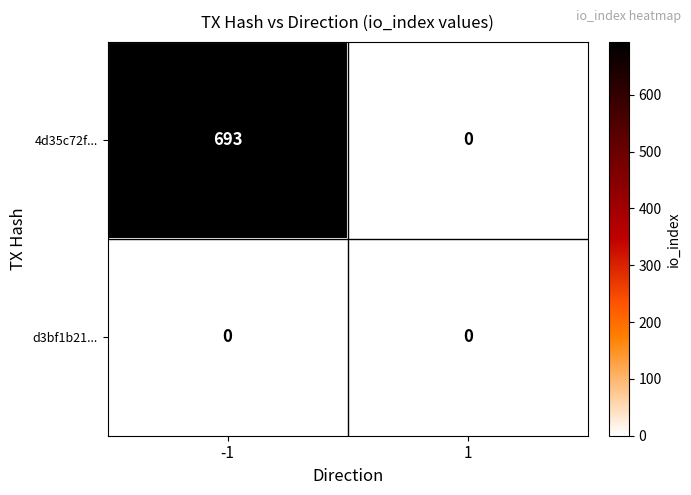

At -1, list the series in order from largest to smallest.

4d35c72f..., d3bf1b21...